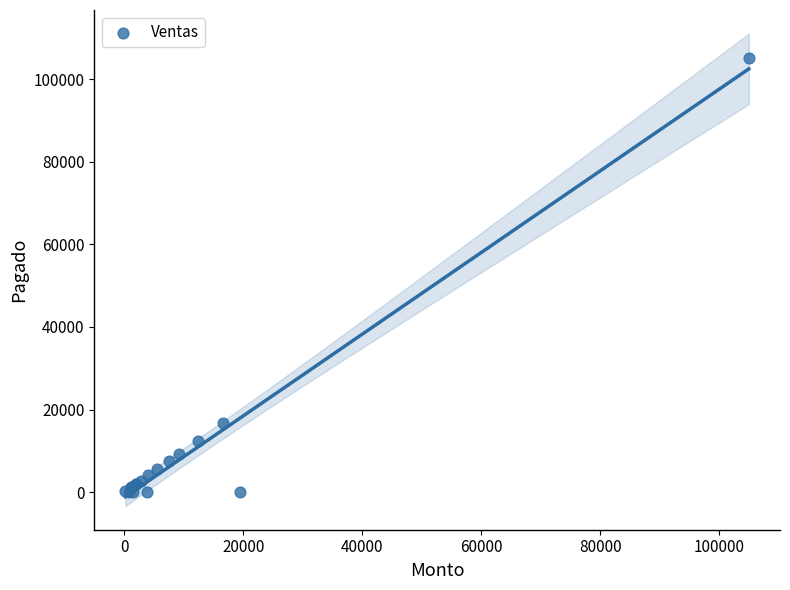

What Y value in the scatter plot is closest to 52500?

16660